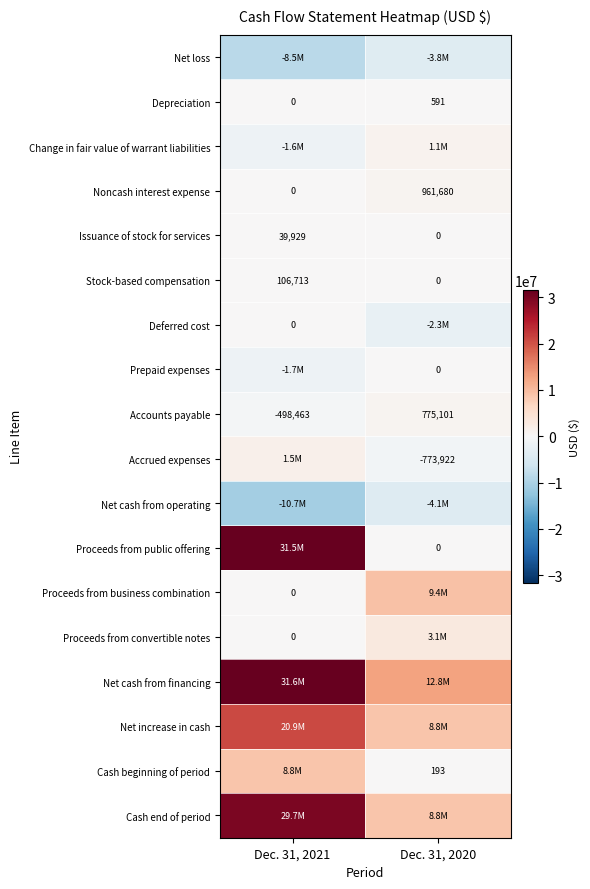

What is the sum of the Issuance of stock for services values at Dec. 31, 2021 and Dec. 31, 2020?

39929